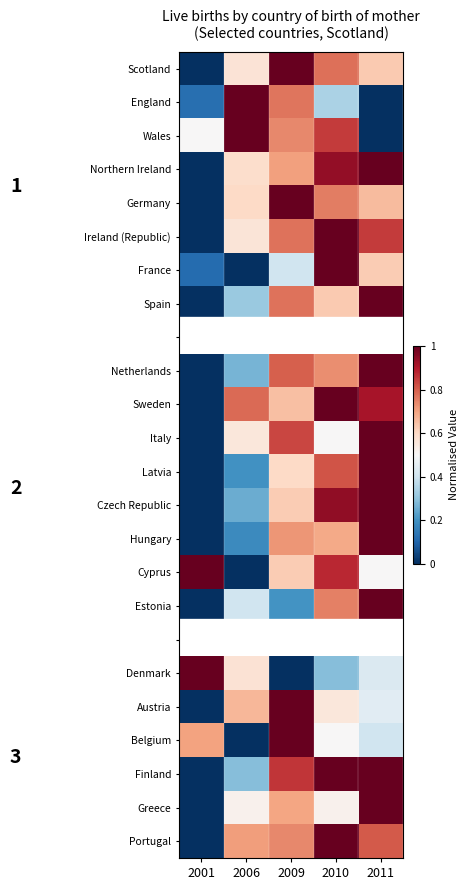

At how many categories does at least one series exceed 0?

5